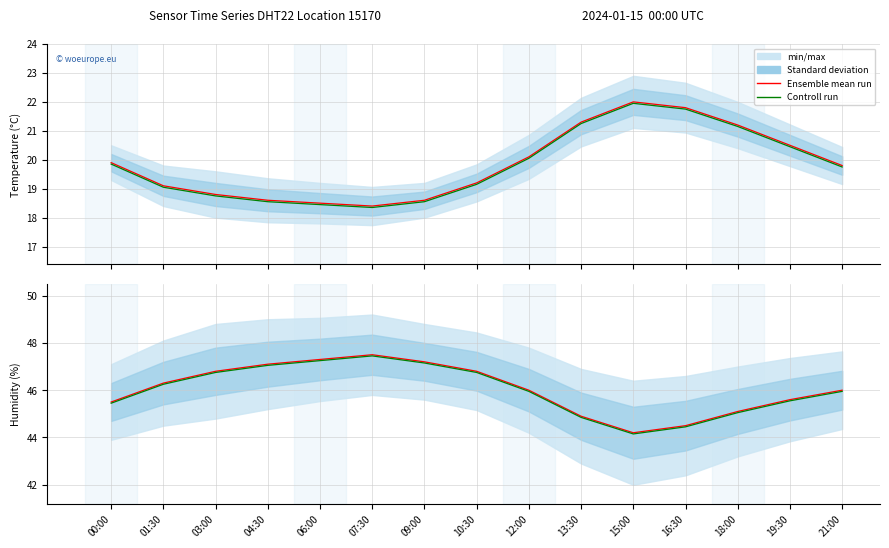

Which has a higher value, 04:30 or 01:30?

04:30